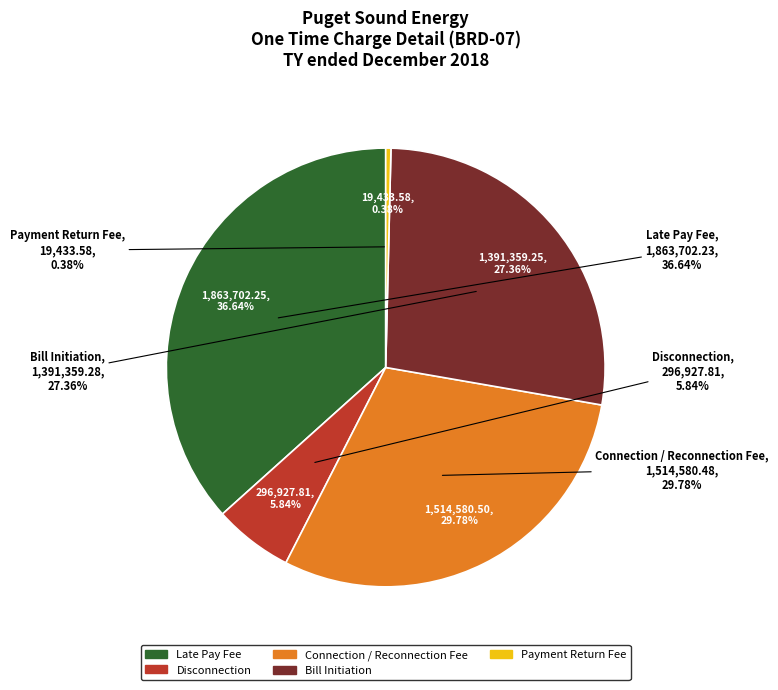

Which slice is the largest?

Late Pay Fee